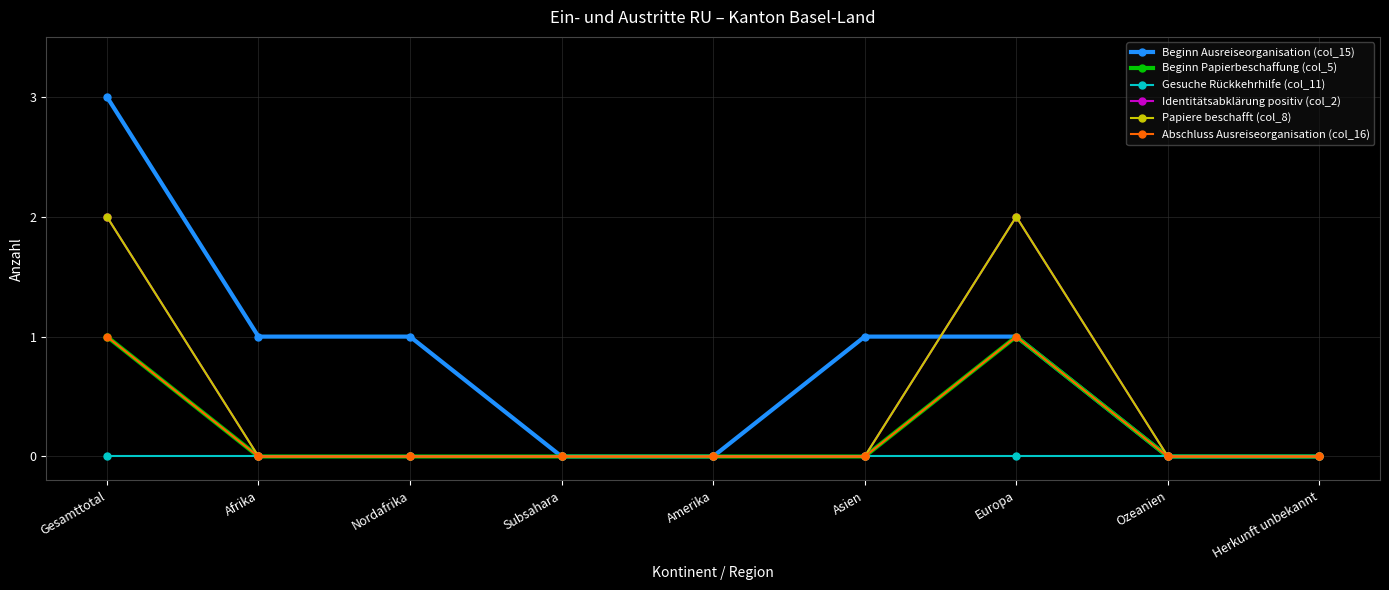

What is the difference between the highest and lowest values at Gesamttotal?

3